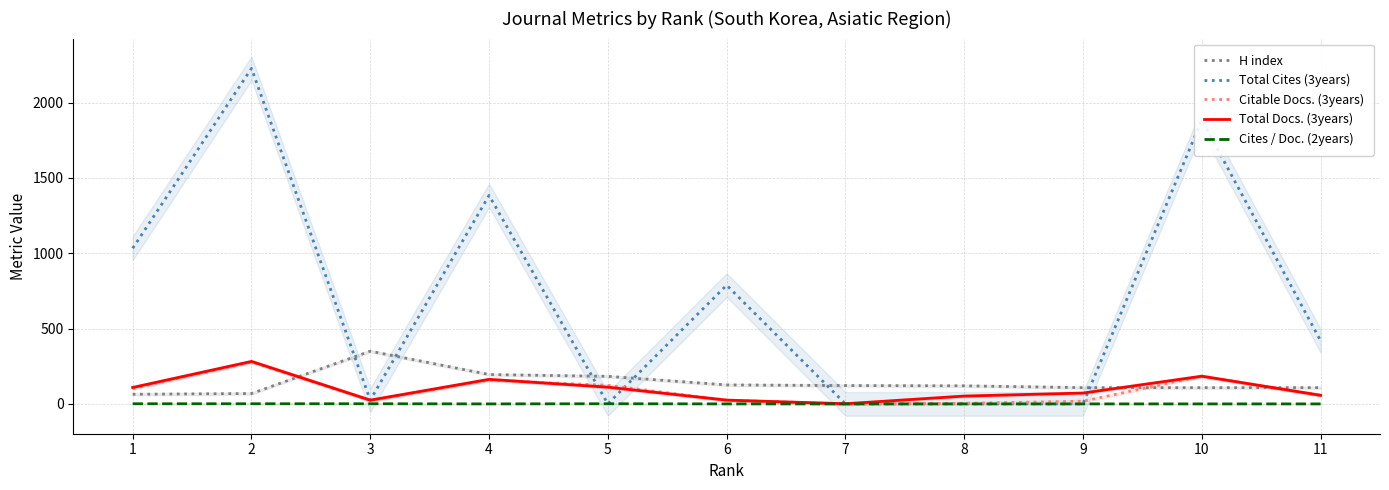

What is the difference between the maximum and second lowest values in the Cites / Doc. (2years) series?

1